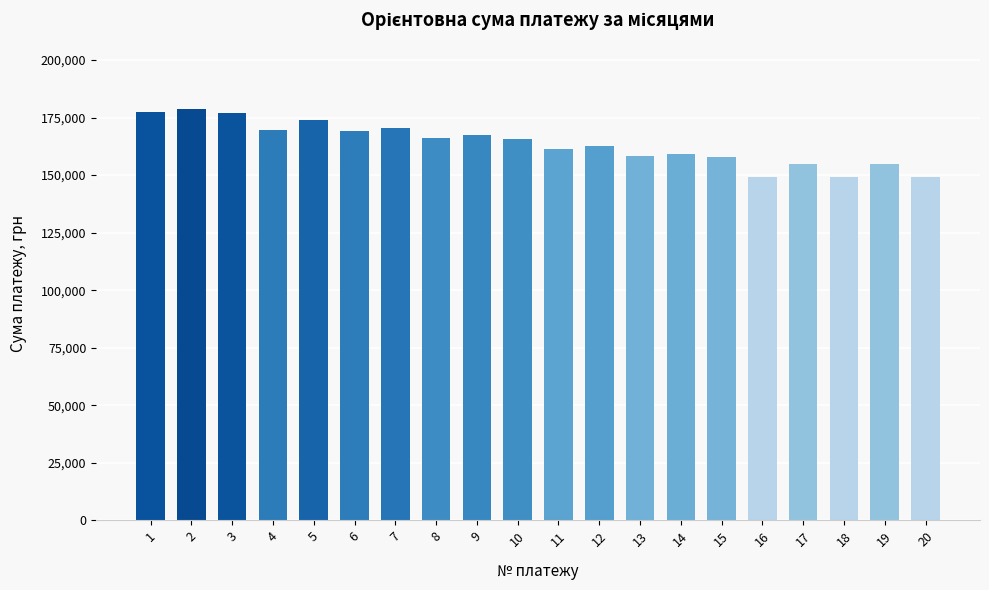

Where does the data first go above 165767?

1